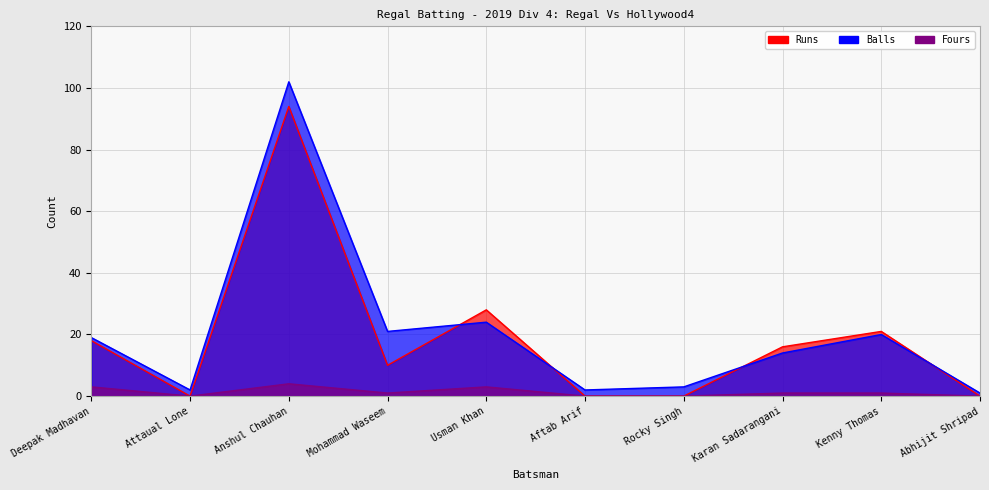

What is the difference between the maximum and minimum values in the Runs series?

94